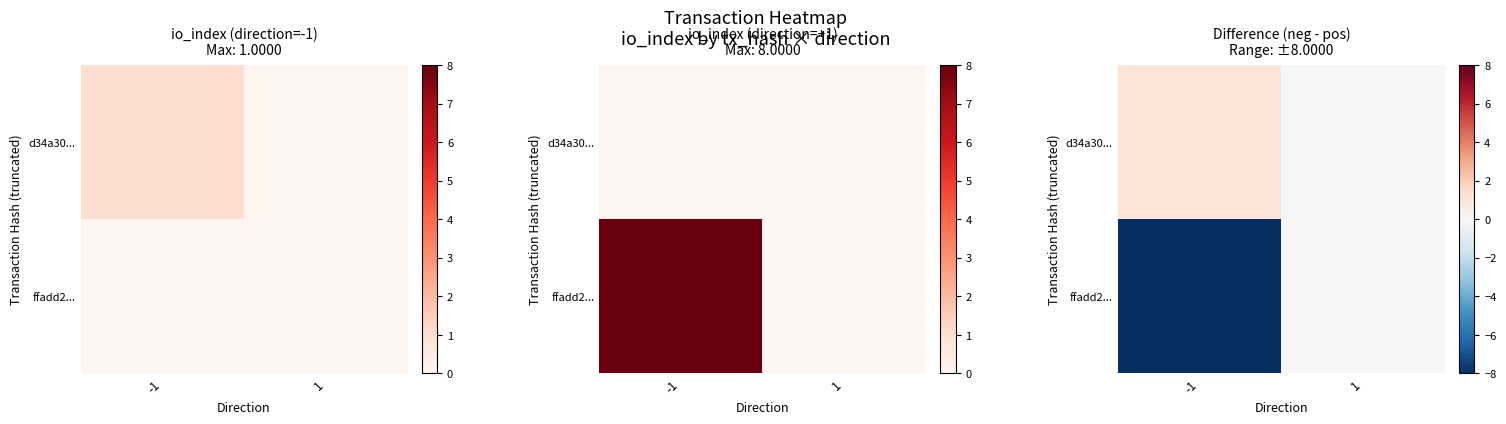

What is the minimum value for ffadd2...?

-8